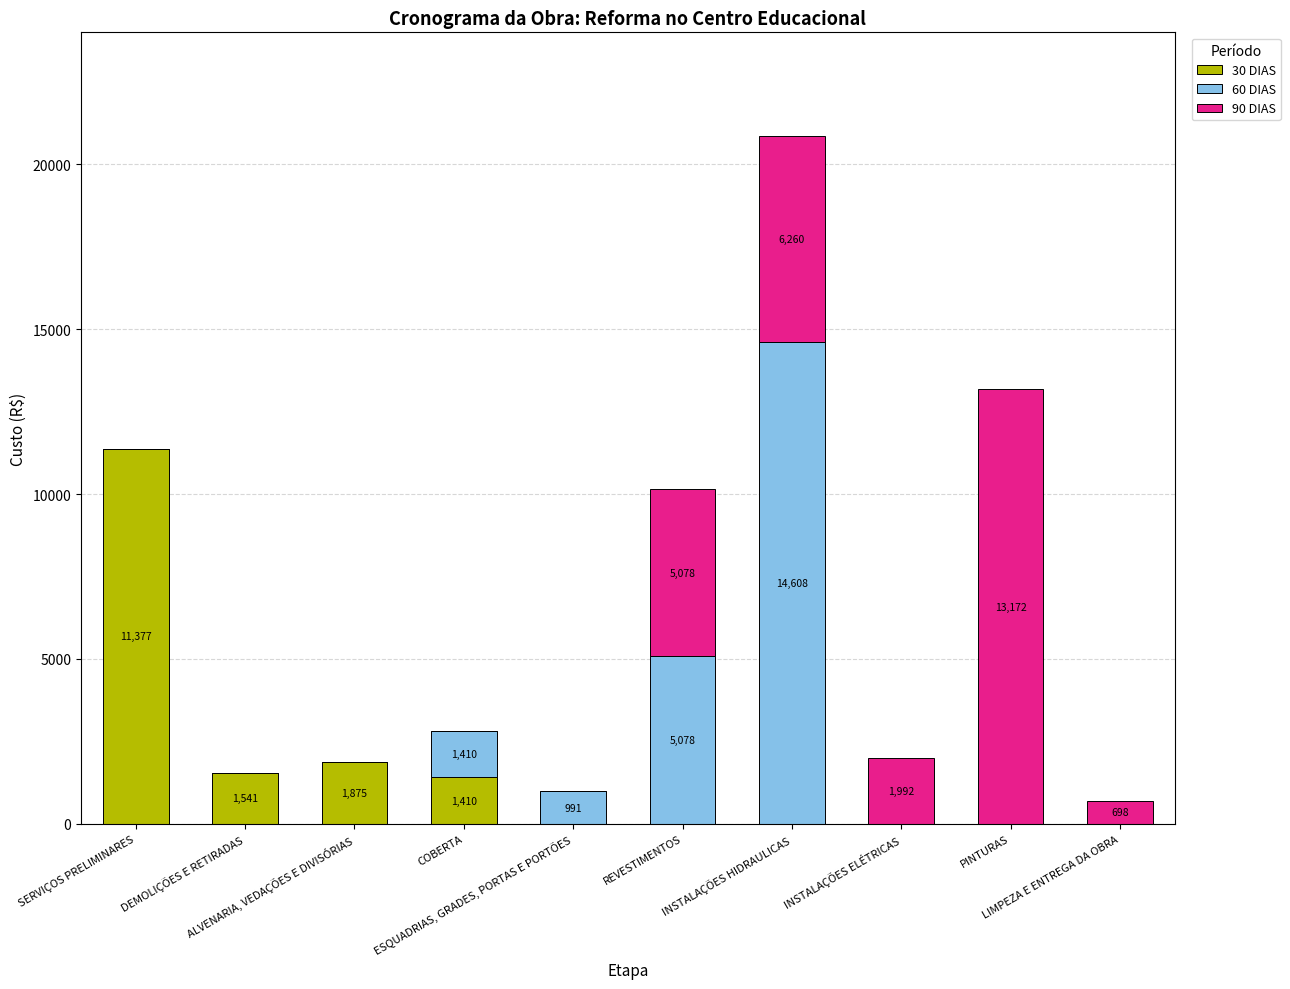

What is the highest value of the 30 DIAS series?

11377.1